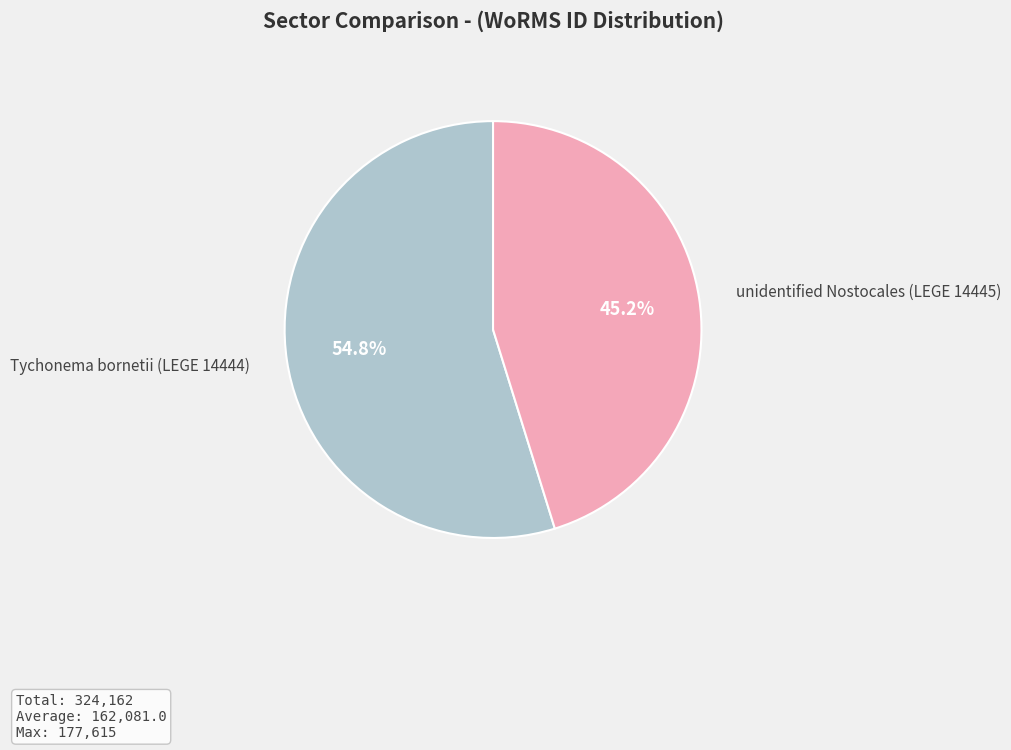

Between unidentified Nostocales (LEGE 14445) and Tychonema bornetii (LEGE 14444), which is larger?

Tychonema bornetii (LEGE 14444)